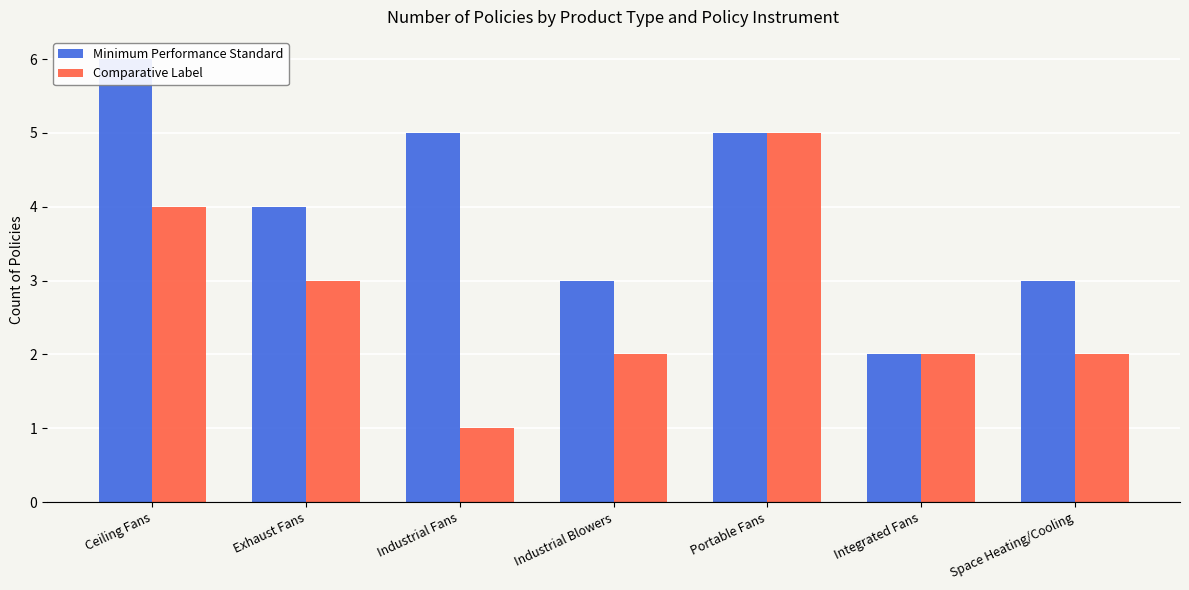

What is the lowest value of the Comparative Label series?

1